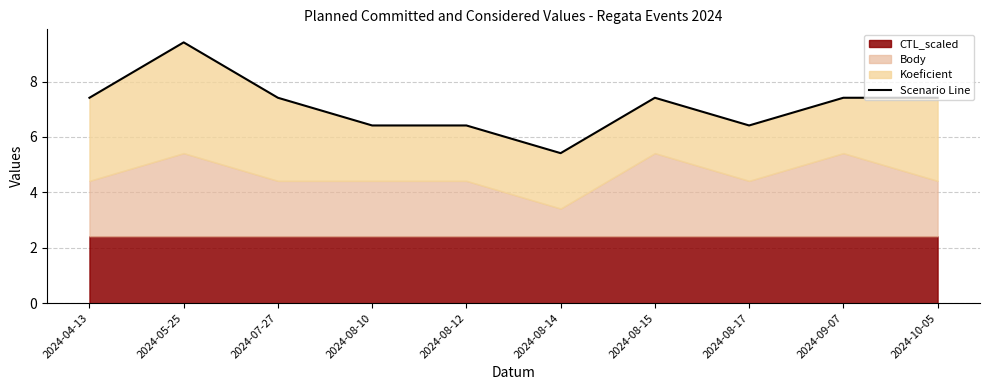

What is the approximate value at 2024-08-10?

6.4